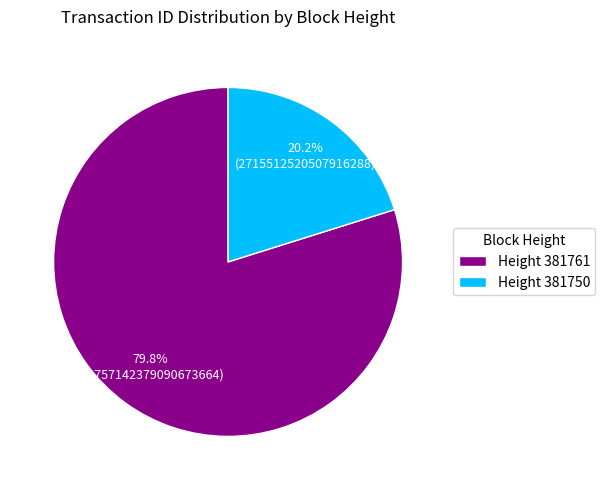

How much of the chart is everything except Height 381761?

20.2%